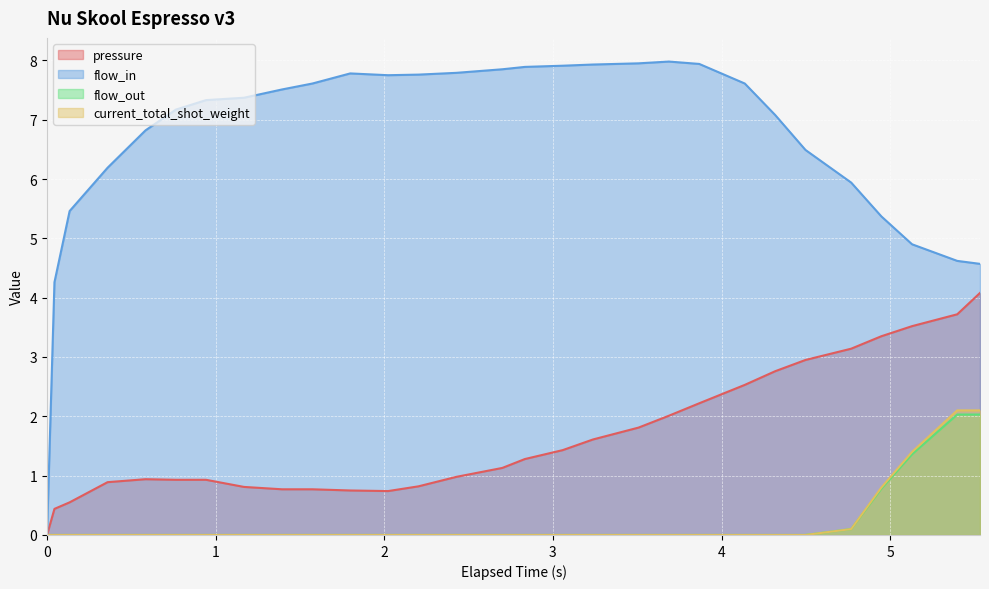

What is the value of the flow_in point at the 6th from the left?

7.2